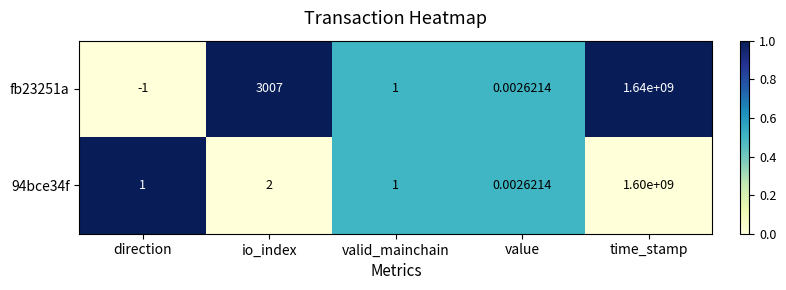

List the series in order of their peak value, highest first.

fb23251a, 94bce34f